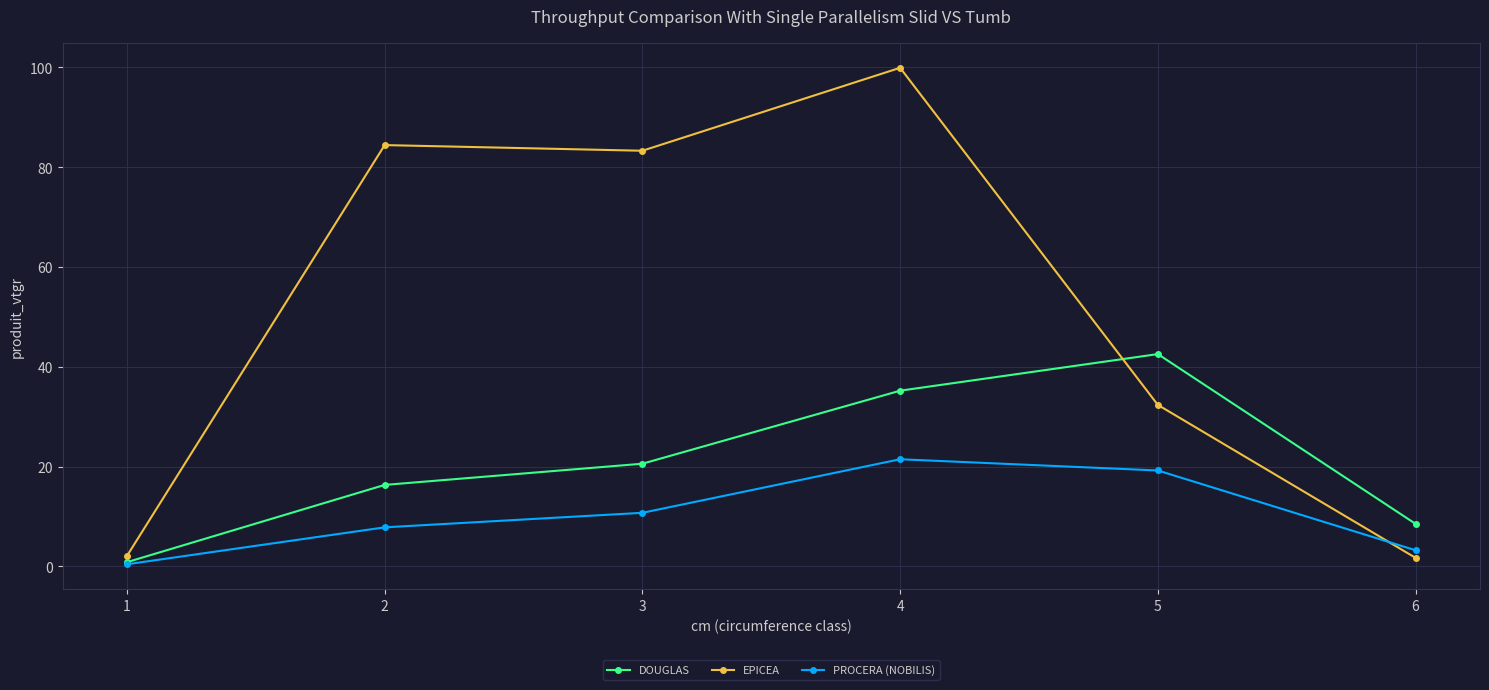

How many lines are shown in the chart?

3